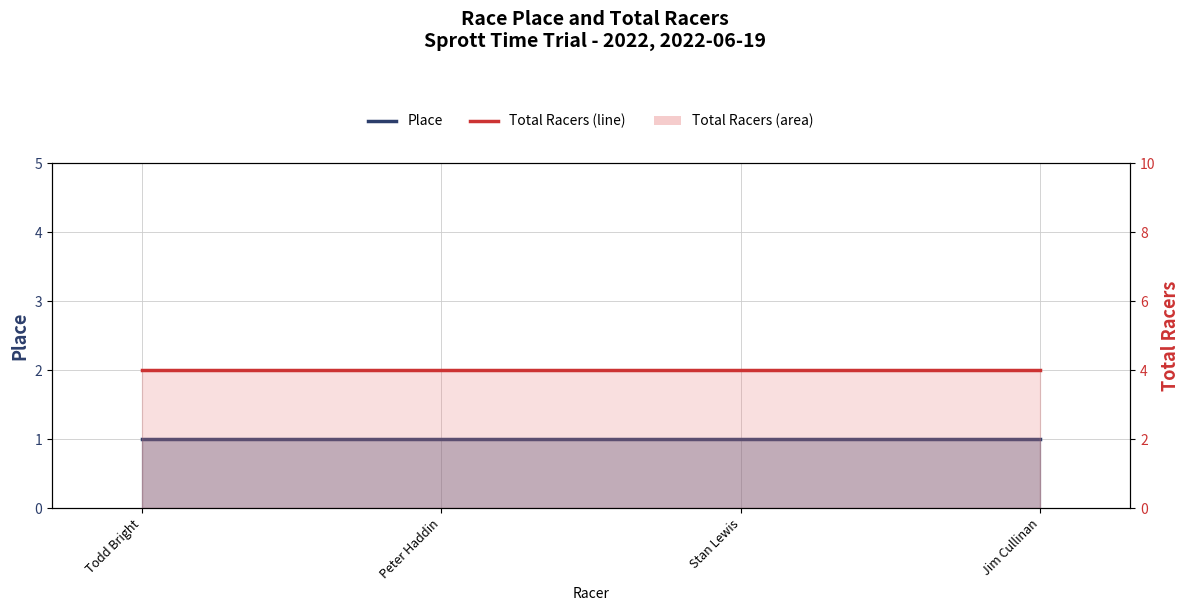

At which category does the chart reach its peak across all series?

Todd Bright